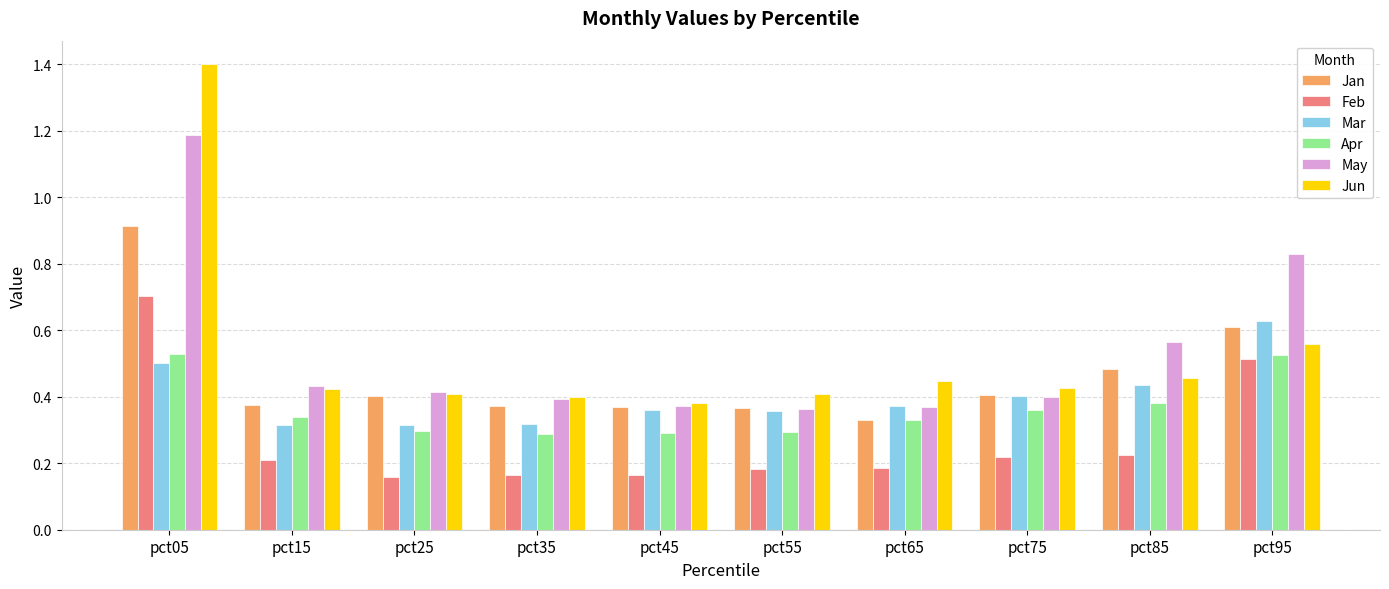

What are all the series names shown in the legend?

Jan, Feb, Mar, Apr, May, Jun